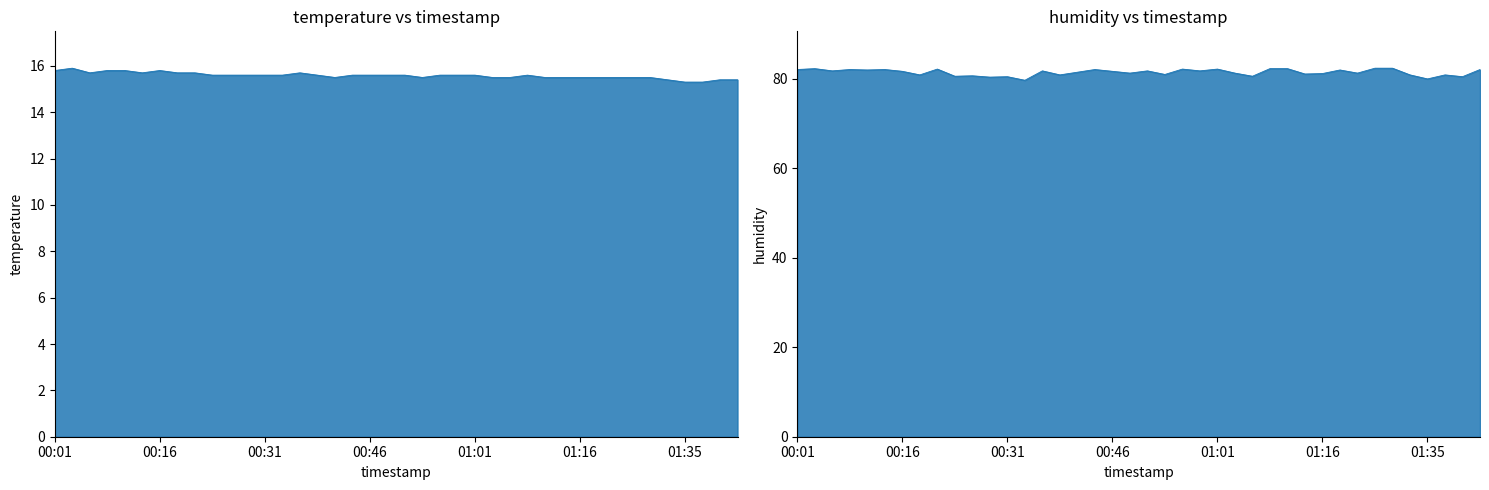

How many interior local valleys does the humidity series have?

15